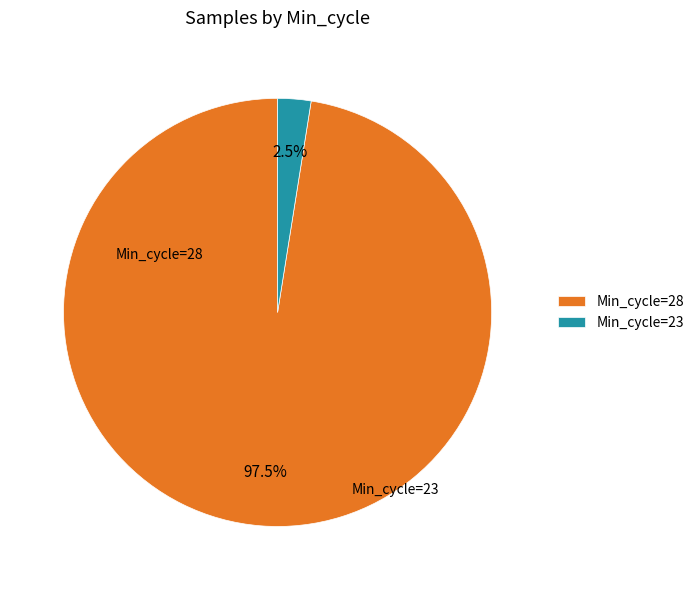

Is there a majority slice in this chart?

Yes